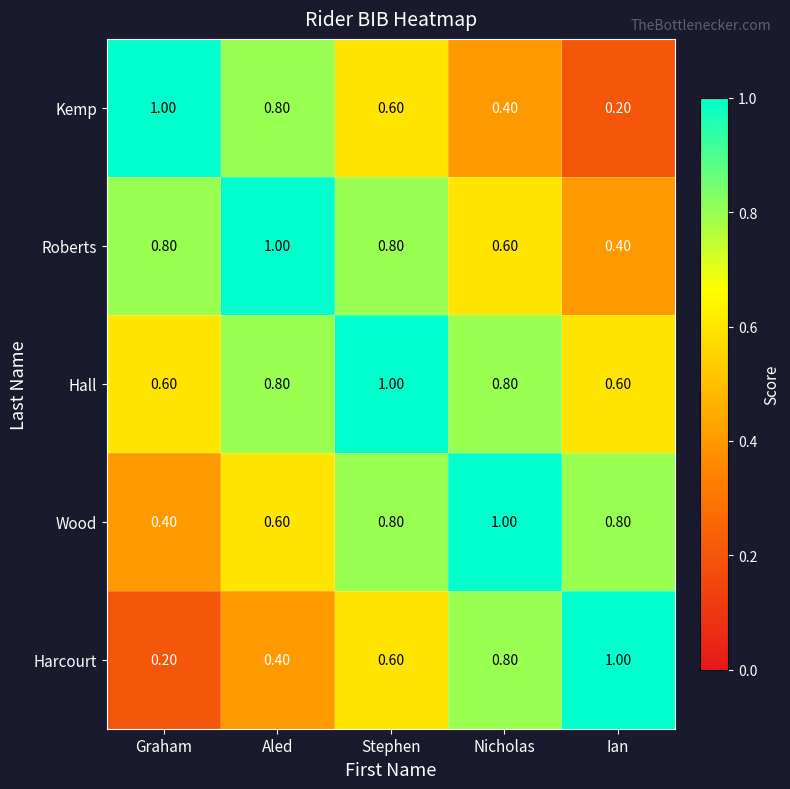

At how many categories does at least one series exceed 0?

5